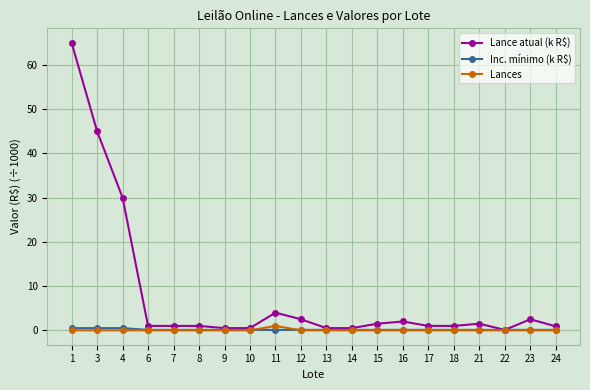

Is it true that Lances equals 1.0 at 11?

True